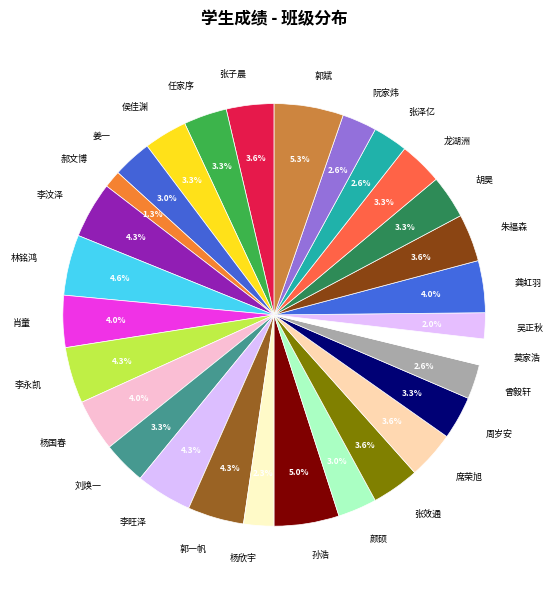

The 郝文博 slice represents 11% of the pie. True or false?

False